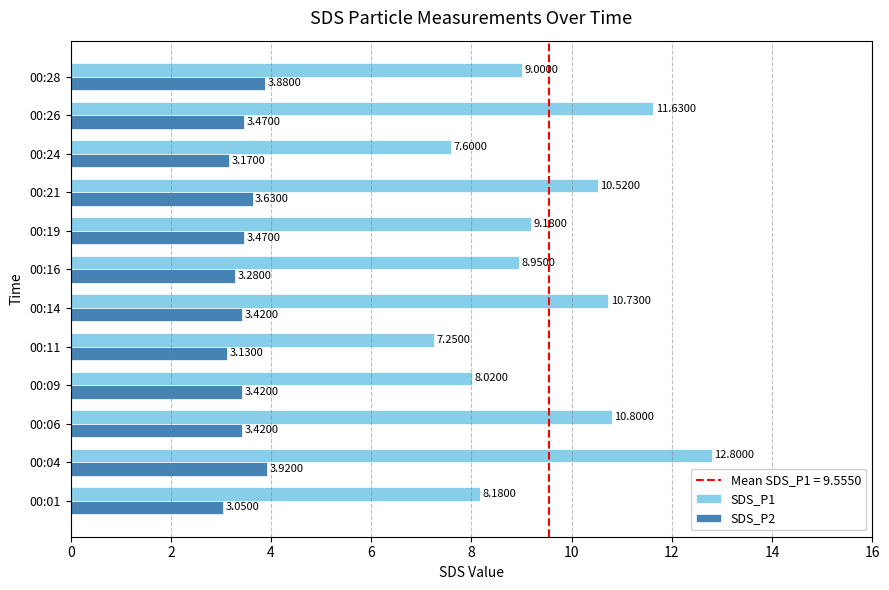

Which category has the lowest value in the SDS_P1 series?

00:11